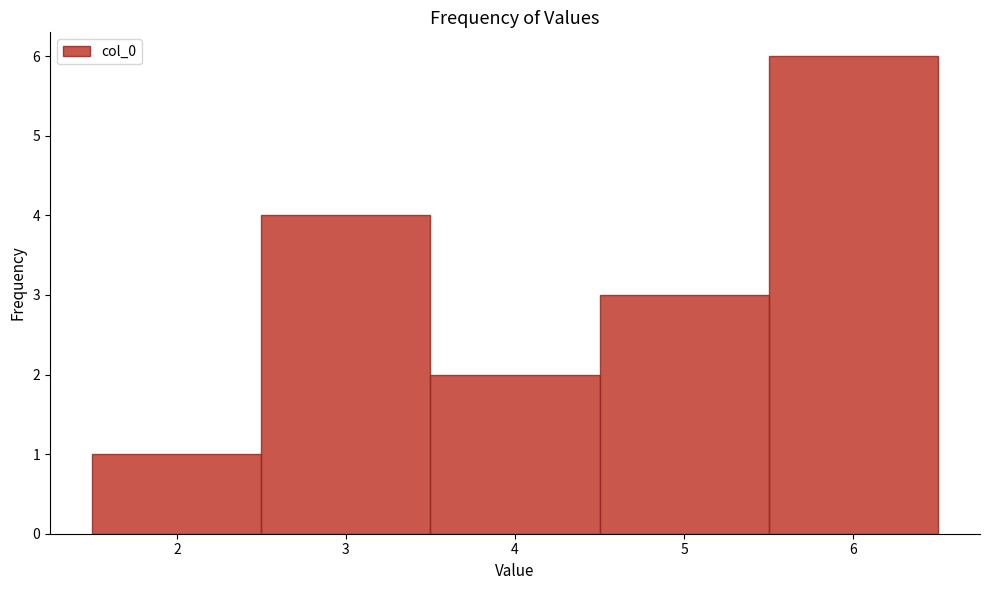

What is the height of the bar covering 4.5 to 5.5 on the x-axis? The values are not printed on the chart, so give them approximately, as read against the axis.

3